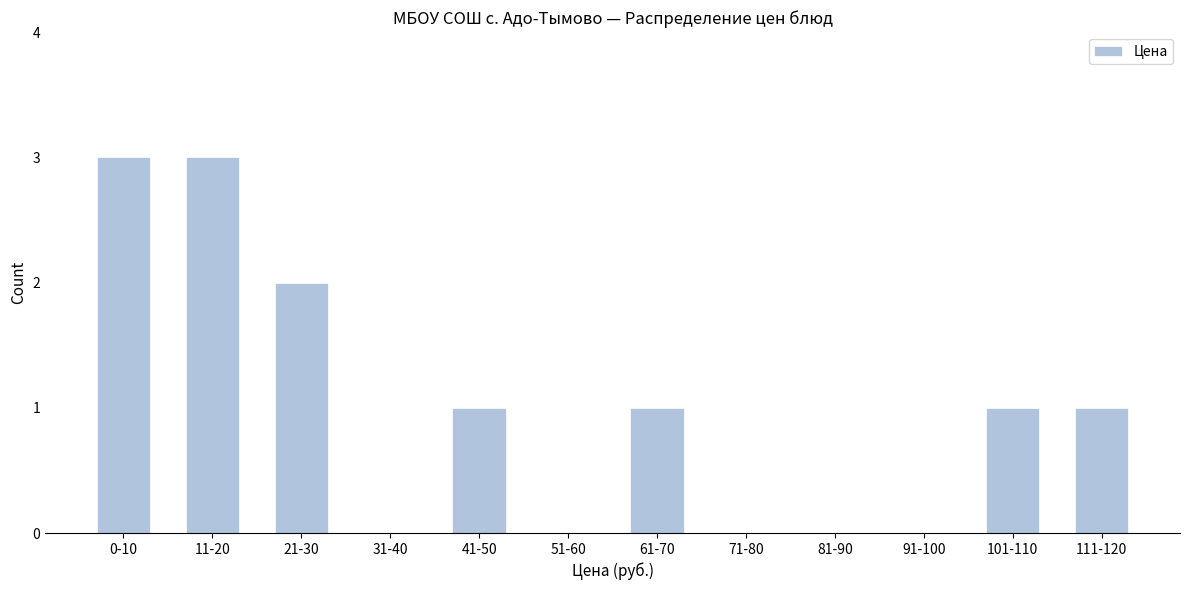

Reading left to right, list all the values displayed in this chart.

0-10=3	11-20=3	21-30=2	31-40=0	41-50=1	51-60=0	61-70=1	71-80=0	81-90=0	91-100=0	101-110=1	111-120=1